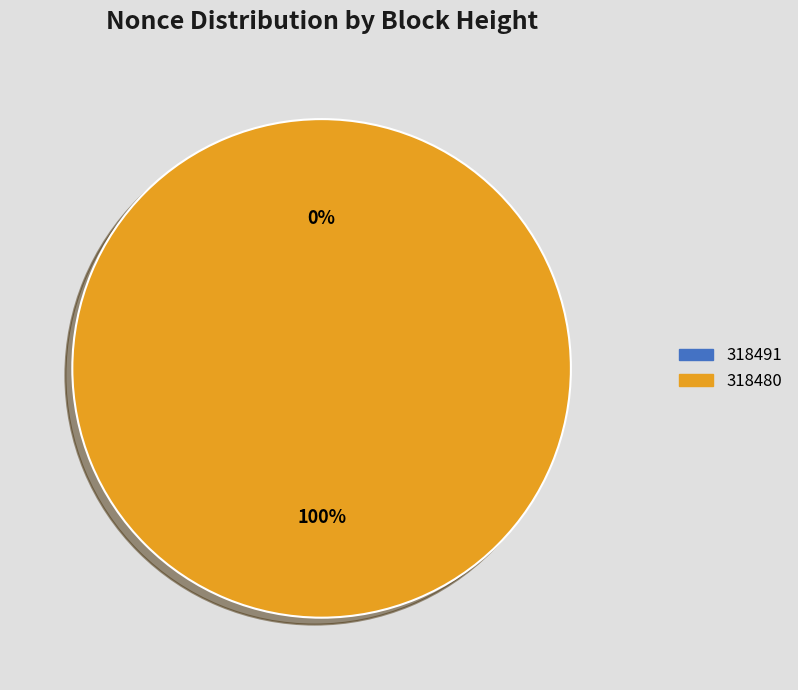

To the nearest percent, what is the difference between the 318491 and 318480 slice percentages?

100%